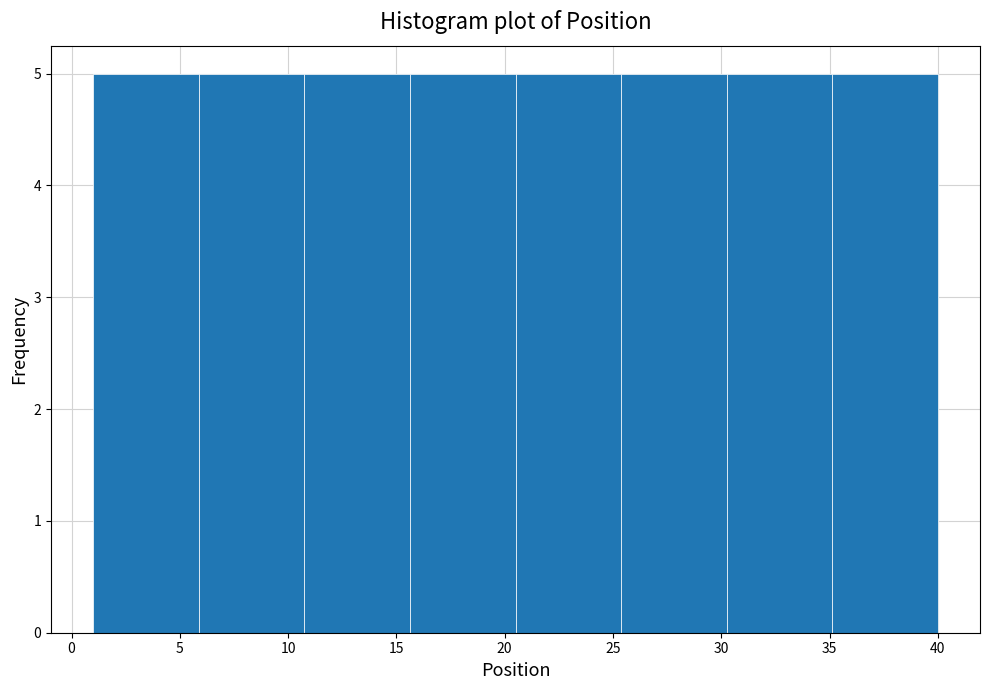

Reading left to right, transcribe this chart: for each bar, give the range it covers on the x-axis and its height. Neither the bar edges nor the heights are printed on the chart, so give them approximately, as read against the axes.

1.0 to 6.0: 5
6.0 to 11.0: 5
11.0 to 15.5: 5
15.5 to 20.5: 5
20.5 to 25.5: 5
25.5 to 30.5: 5
30.5 to 35.0: 5
35.0 to 40.0: 5